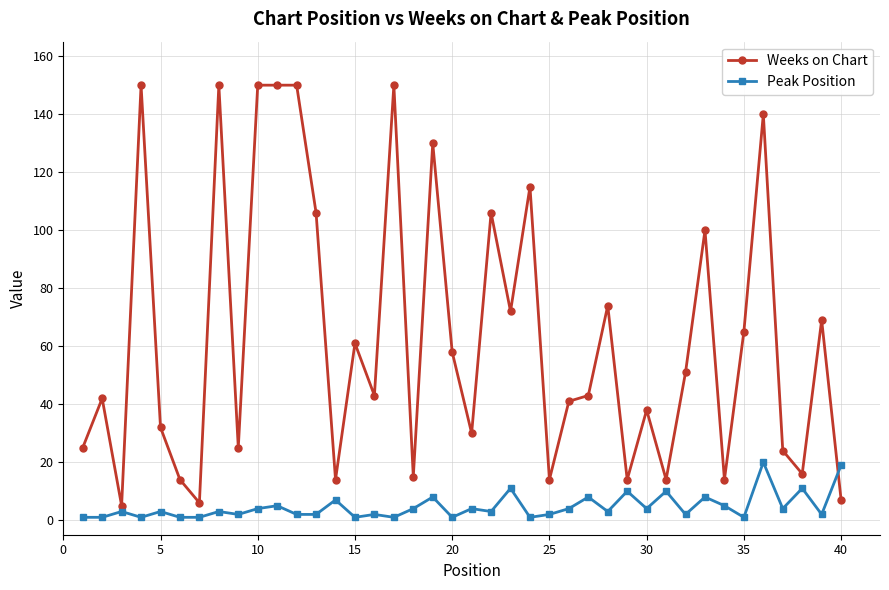

What is the lowest value of the Weeks on Chart series?

5